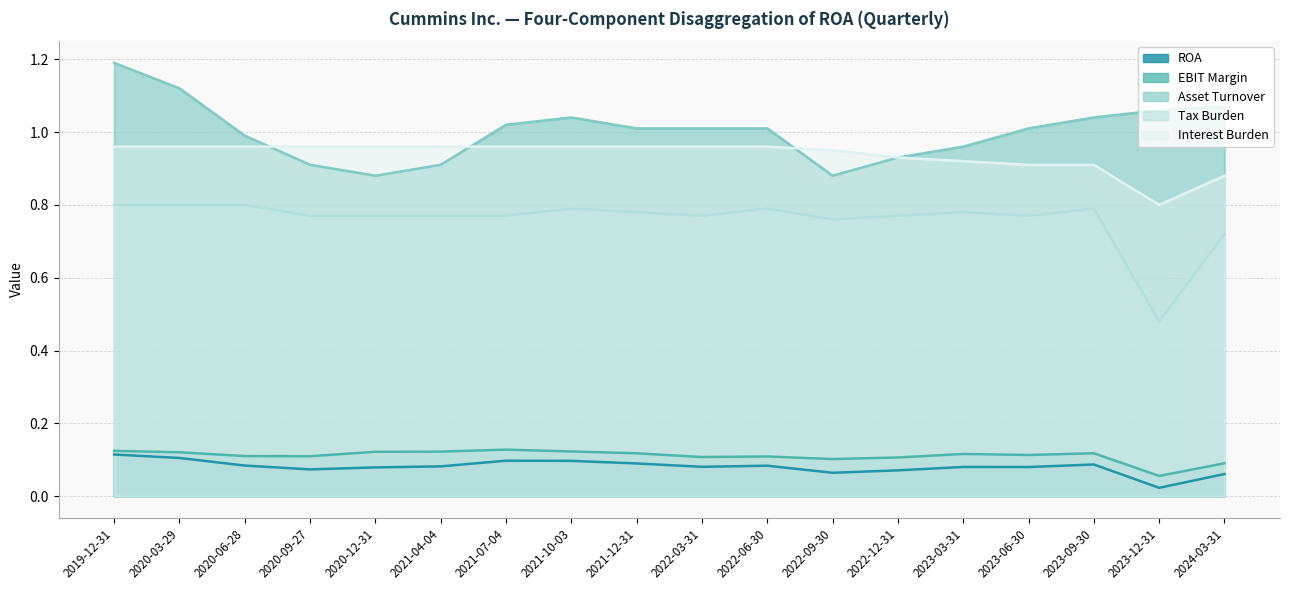

True or false: ROA and Interest Burden intersect in this chart.

False